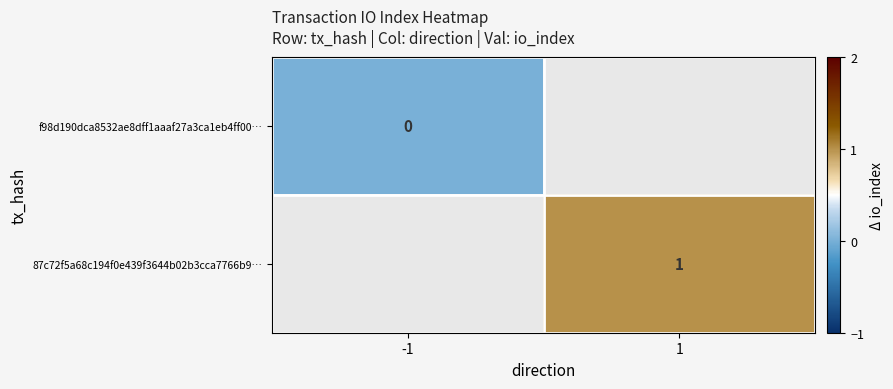

True or false: 87c72f5a68c194f0e439f3644b02b3cca7766b9… has a value of 0 at 1.

False